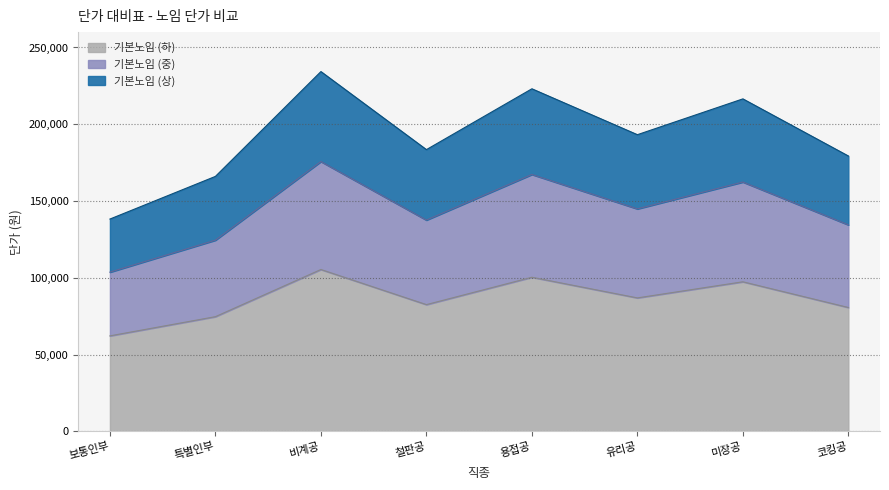

At which category does 적용단가 reach its first local peak?

비계공